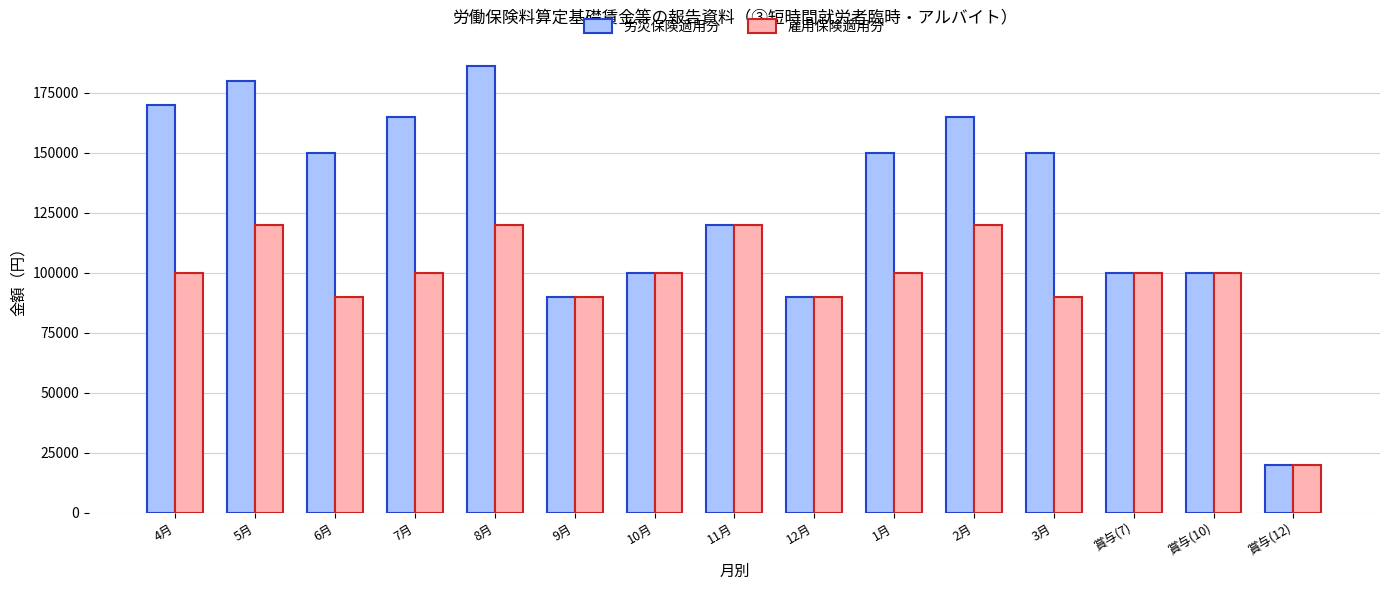

What is the difference between the highest and lowest values at 2月?

45000